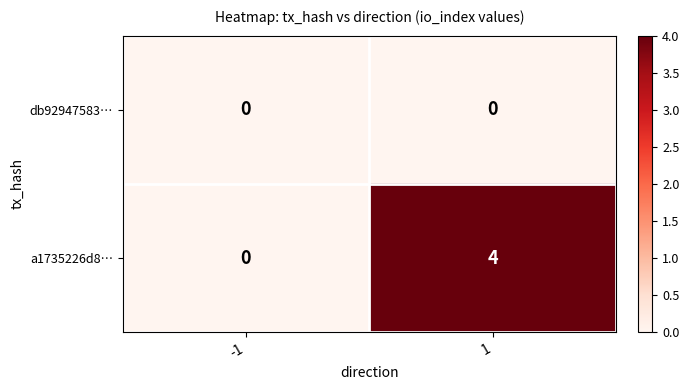

What is the maximum value for a1735226d8…?

4